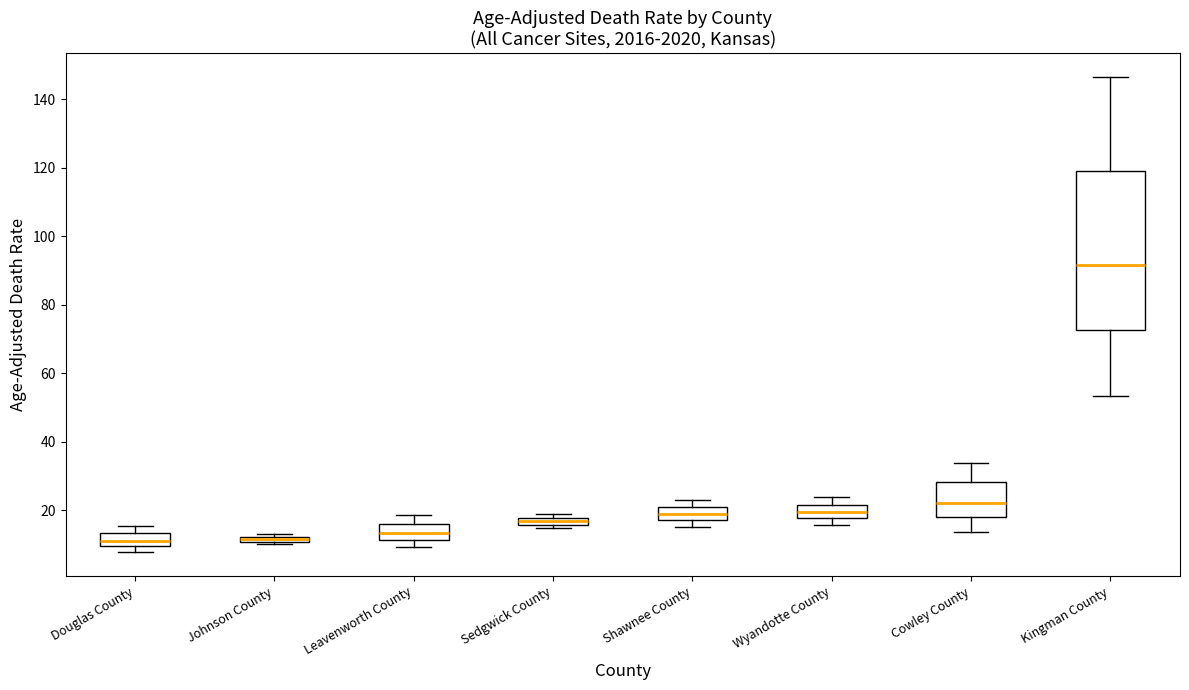

Which box has the highest median line?

Kingman County